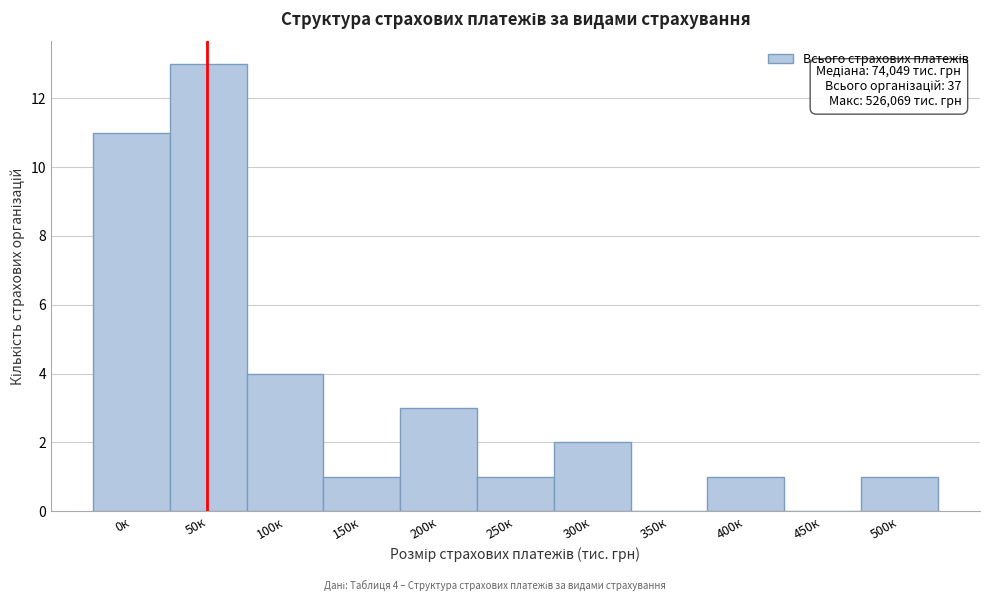

Reading left to right, extract all data points from this chart.

0к=11	50к=13	100к=4	150к=1	200к=3	250к=1	300к=2	350к=0	400к=1	450к=0	500к=1